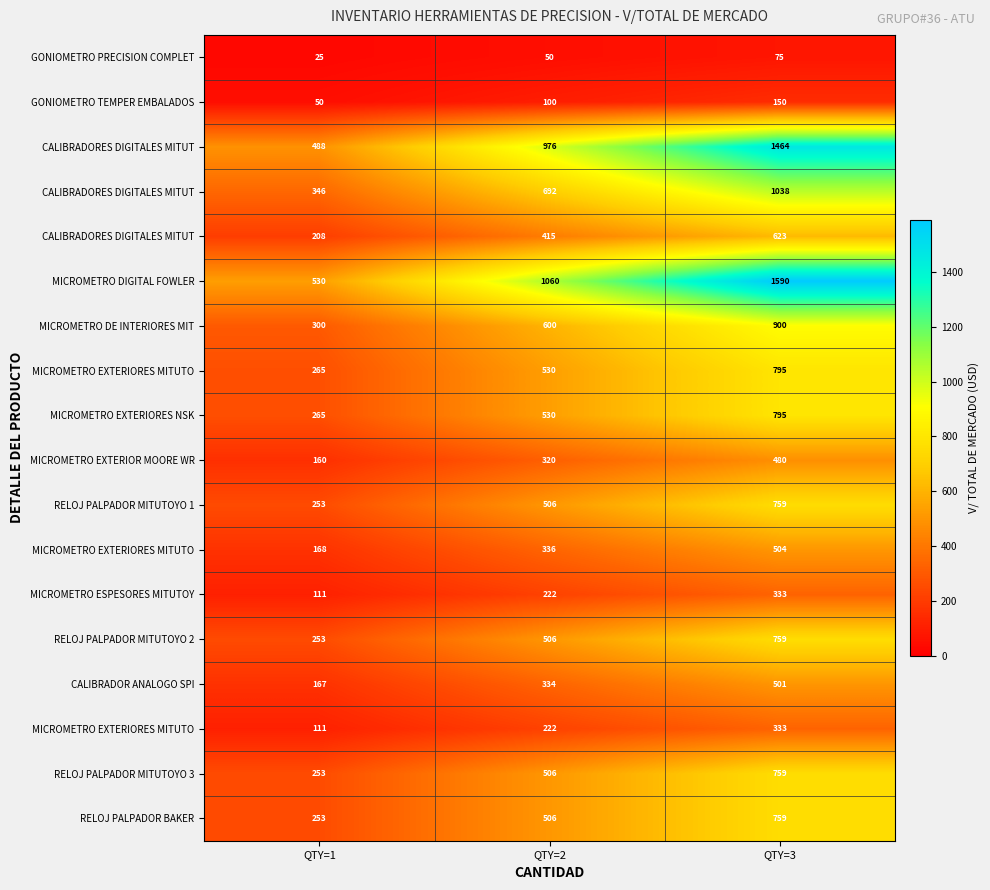

Between QTY=1 and QTY=2, which is larger?

QTY=2